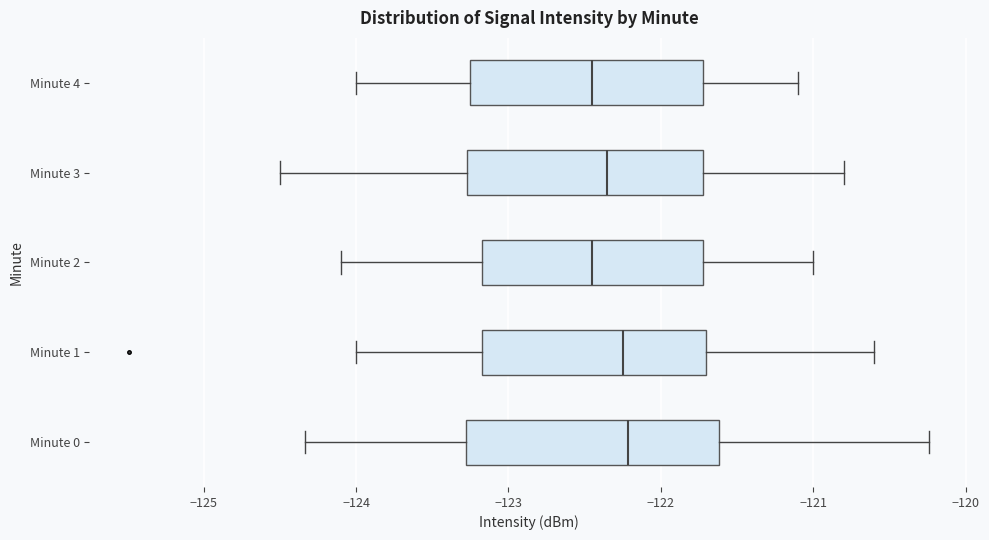

Where does the median line of the box for Minute 0 sit on the x-axis? The values are not printed on the chart, so give them approximately, as read against the axis.

-122.2